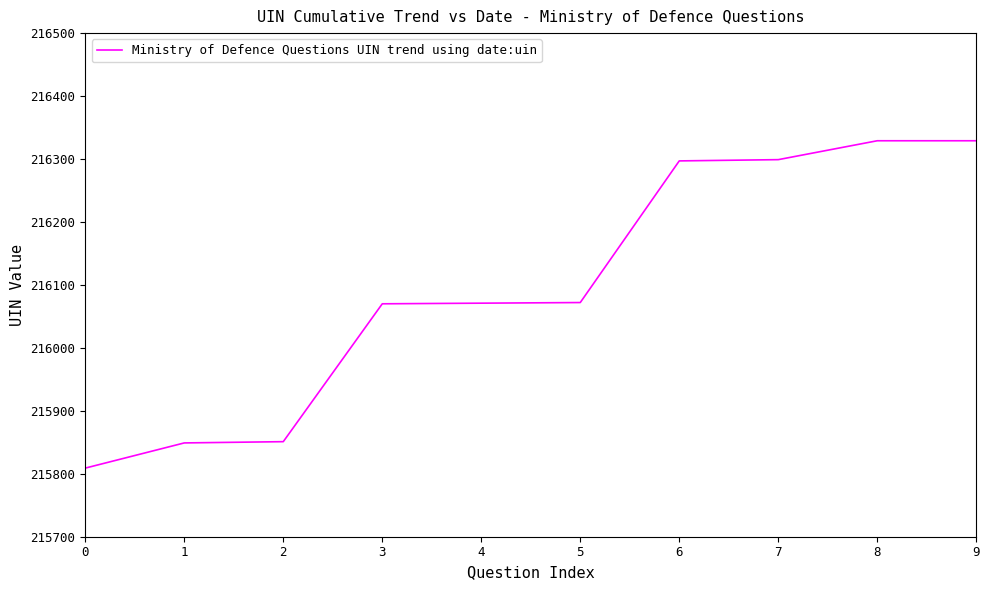

What is the difference between the maximum and minimum values?

520